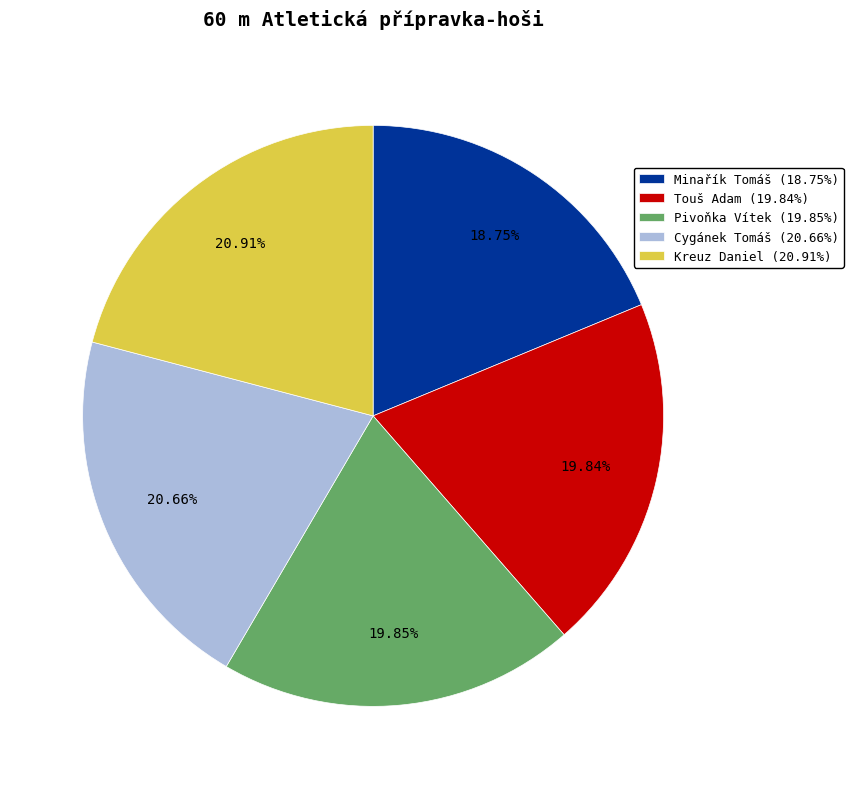

Does any single category account for the majority?

No